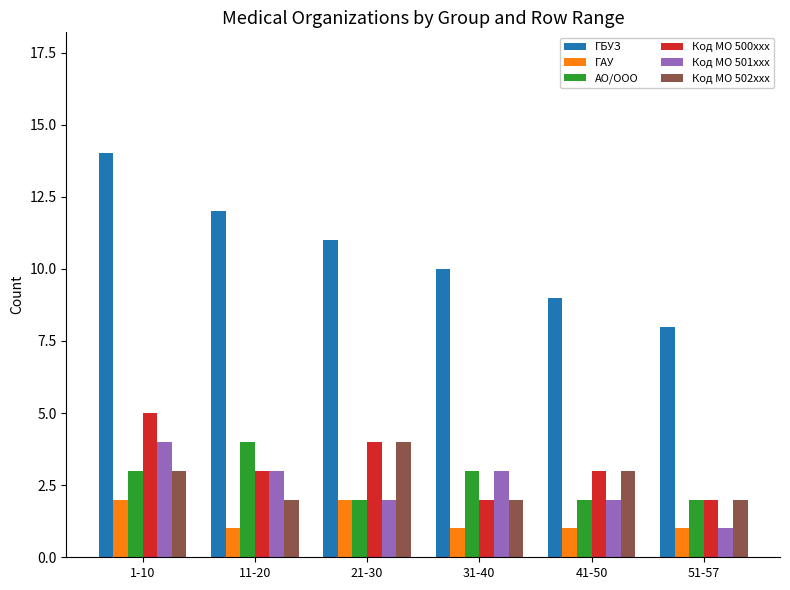

Where does the ГБУЗ series first go above 11?

1-10